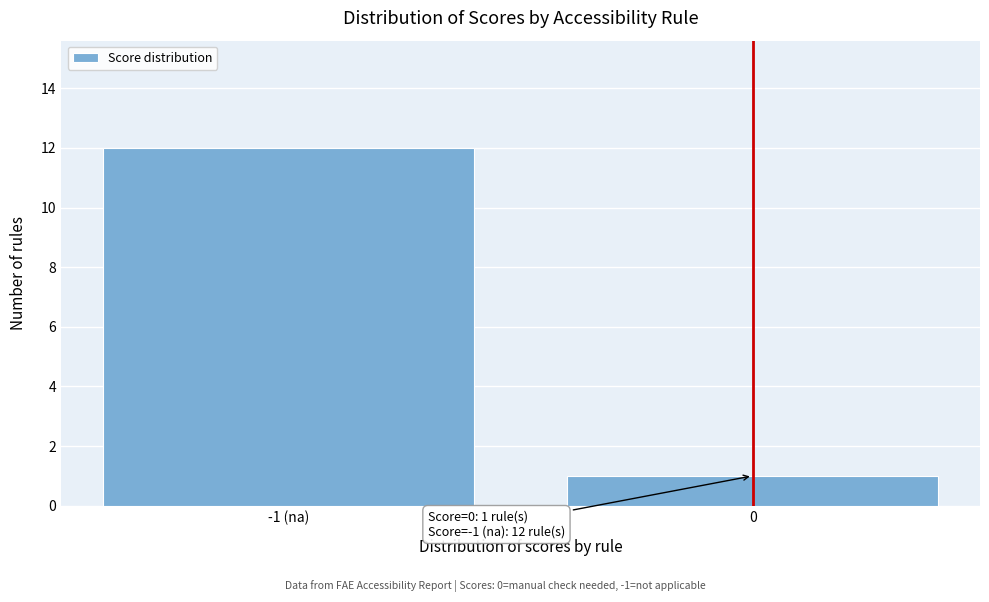

Reading left to right, list all the values displayed in this chart.

-1 (na)=12	0=1